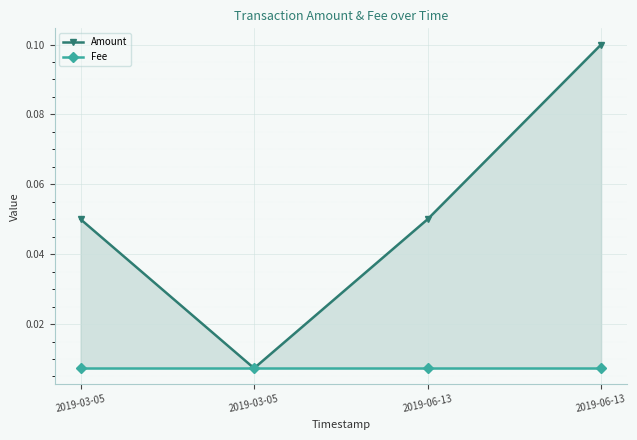

At 2019-03-05, list the series in order from smallest to largest.

Fee, Amount